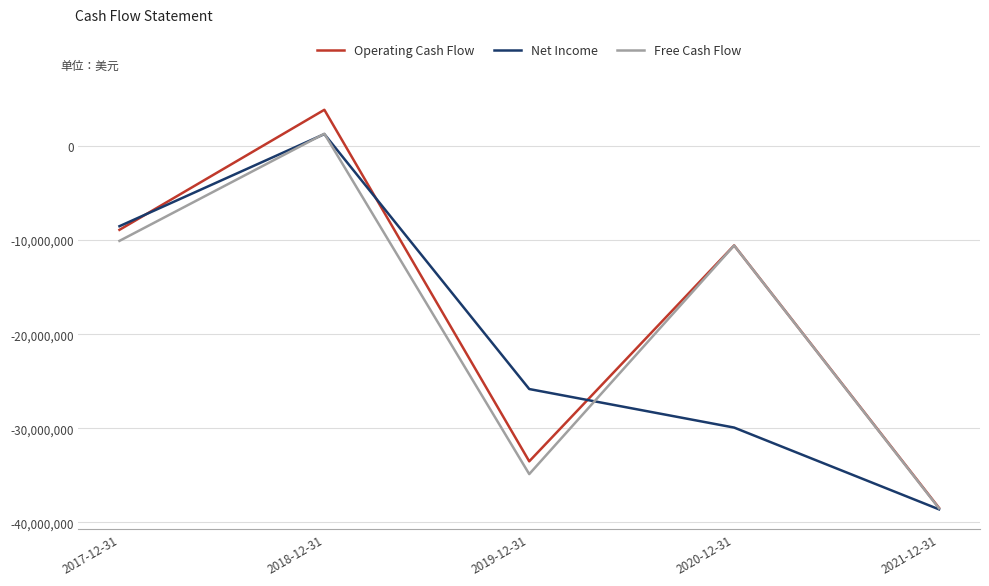

List the labels in order of Operating Cash Flow value, smallest first.

2021-12-31, 2019-12-31, 2020-12-31, 2017-12-31, 2018-12-31